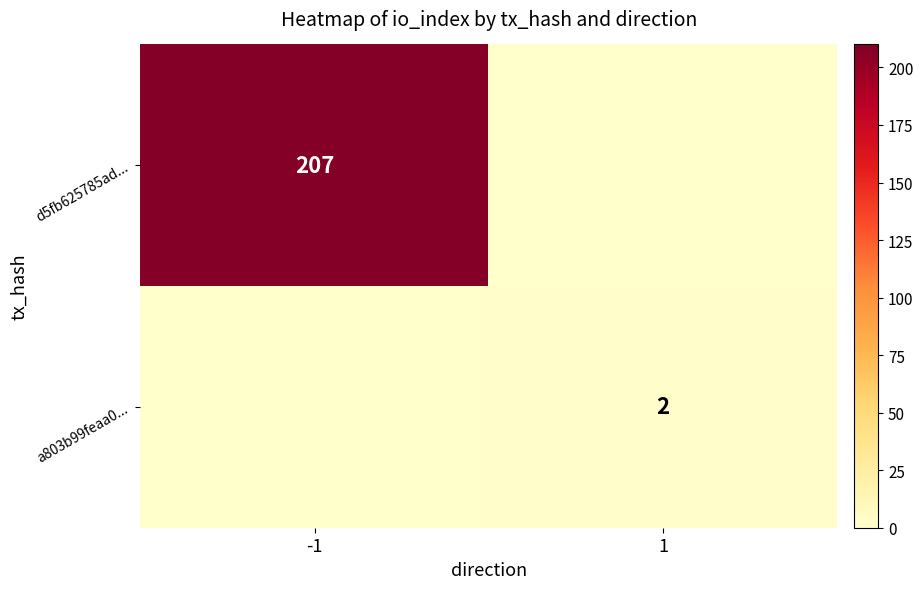

What is the average value of the d5fb625785ad... series?

104